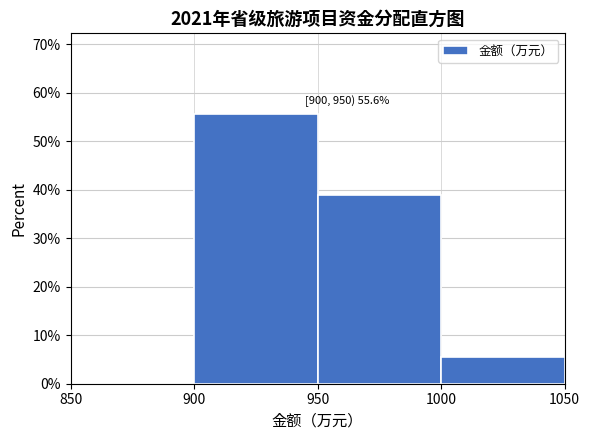

Which range on the x-axis has the tallest bar?

900 to 950